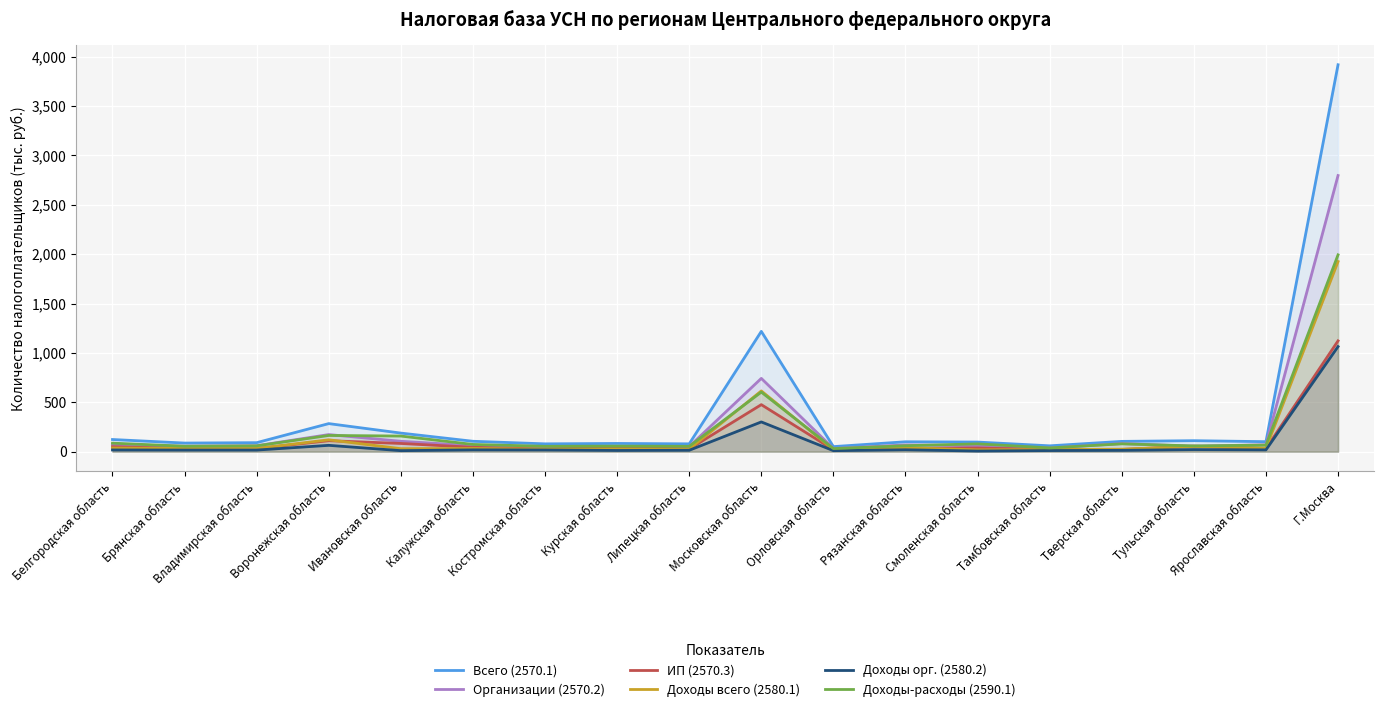

List the labels in order of Доходы-расходы (2590.1) value, smallest first.

Орловская область, Тамбовская область, Костромская область, Липецкая область, Брянская область, Курская область, Тульская область, Владимирская область, Рязанская область, Ярославская область, Калужская область, Смоленская область, Тверская область, Белгородская область, Ивановская область, Воронежская область, Московская область, Г.Москва